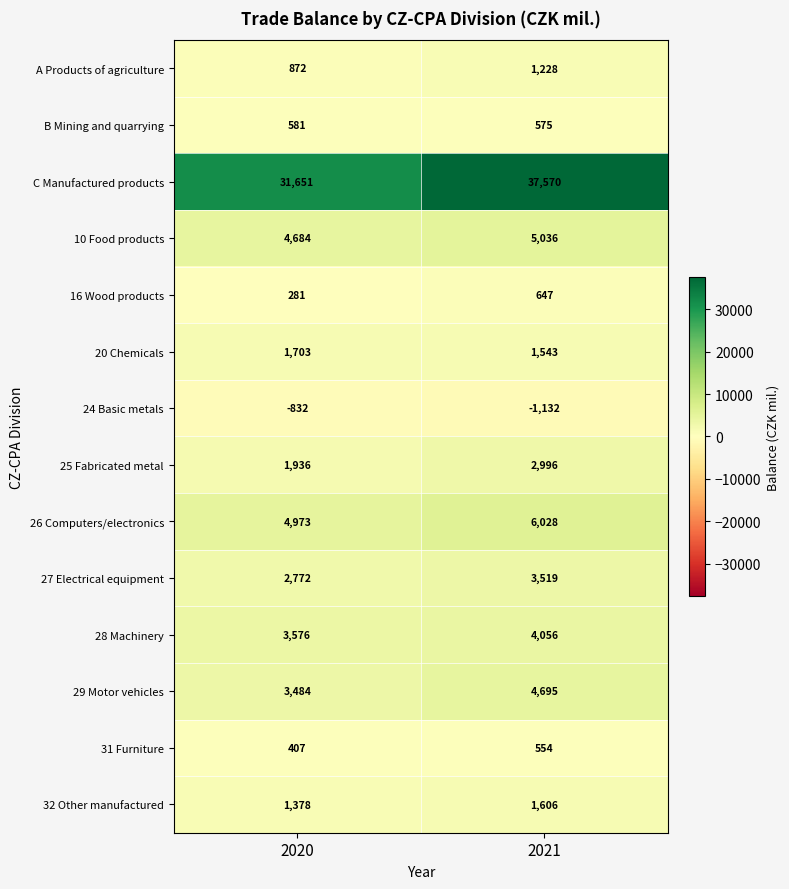

What value does the 20 Chemicals series have at 2020, to the nearest 5?

1705